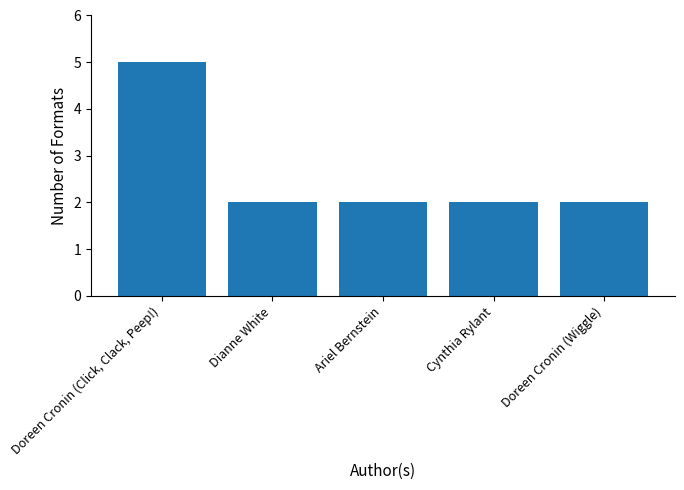

How many values are between 2 and 3?

4